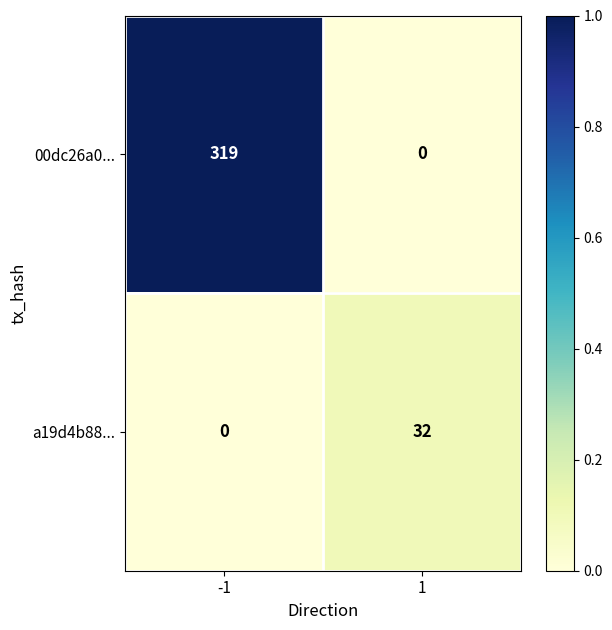

At how many categories does at least one series exceed 0?

2